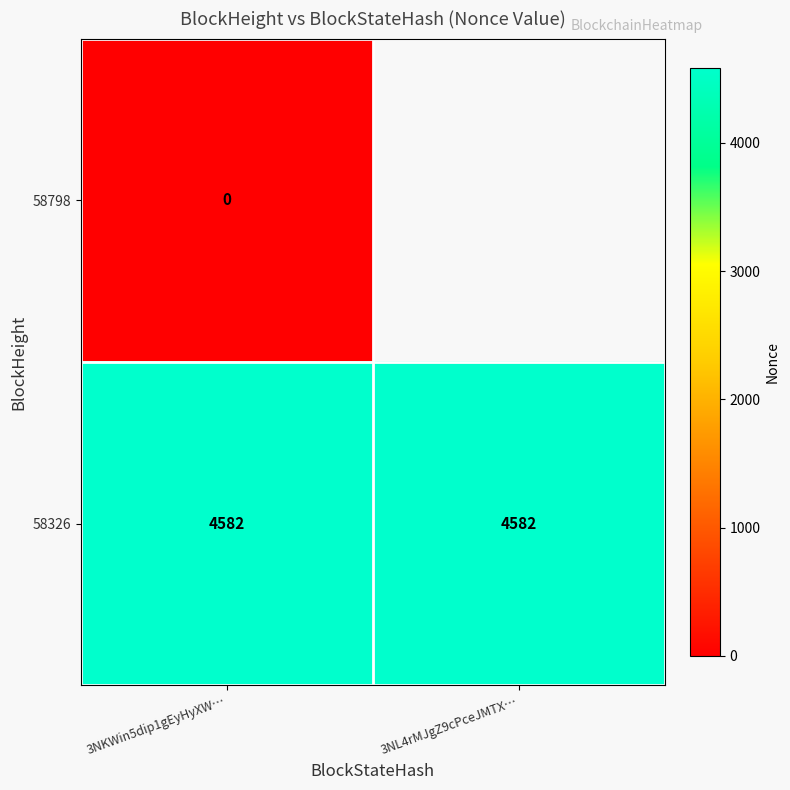

Is the value of 58798 at 3NKWin5dip1gEyHyXW… greater than the value of 58326 at 3NL4rMJgZ9cPceJMTX…?

No